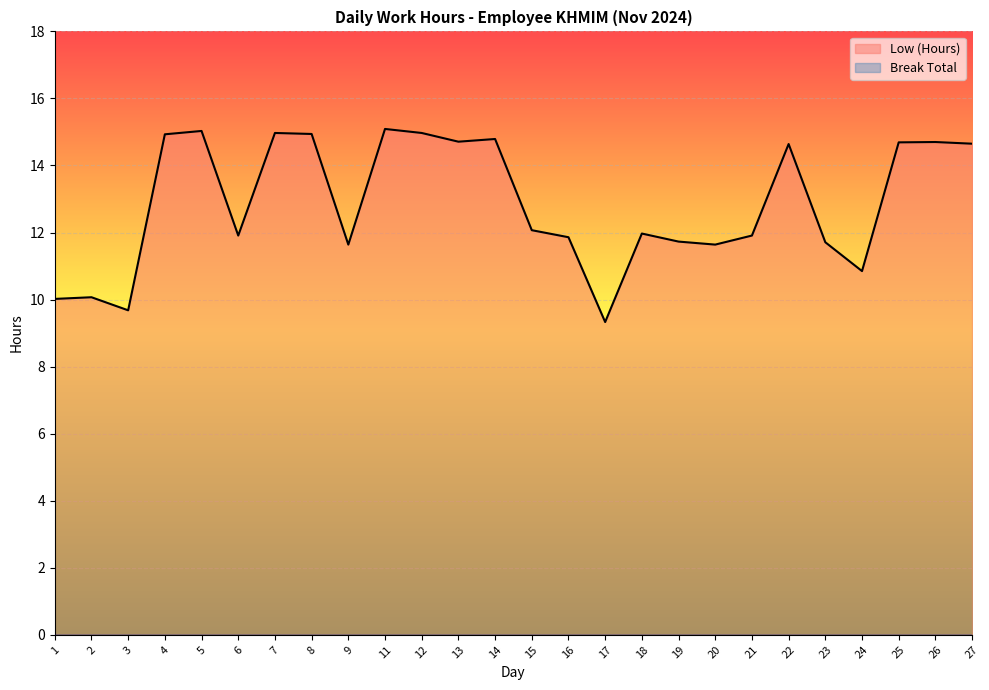

The chart shows a value of 5.6 at 5. True or false?

False